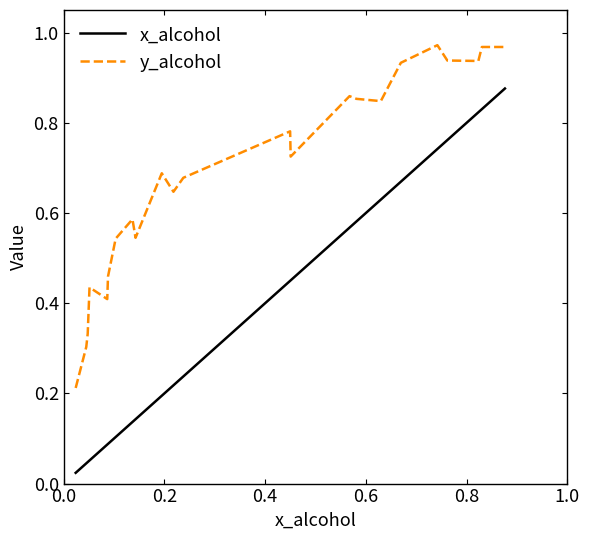

True or false: y_alcohol and x_alcohol intersect in this chart.

False